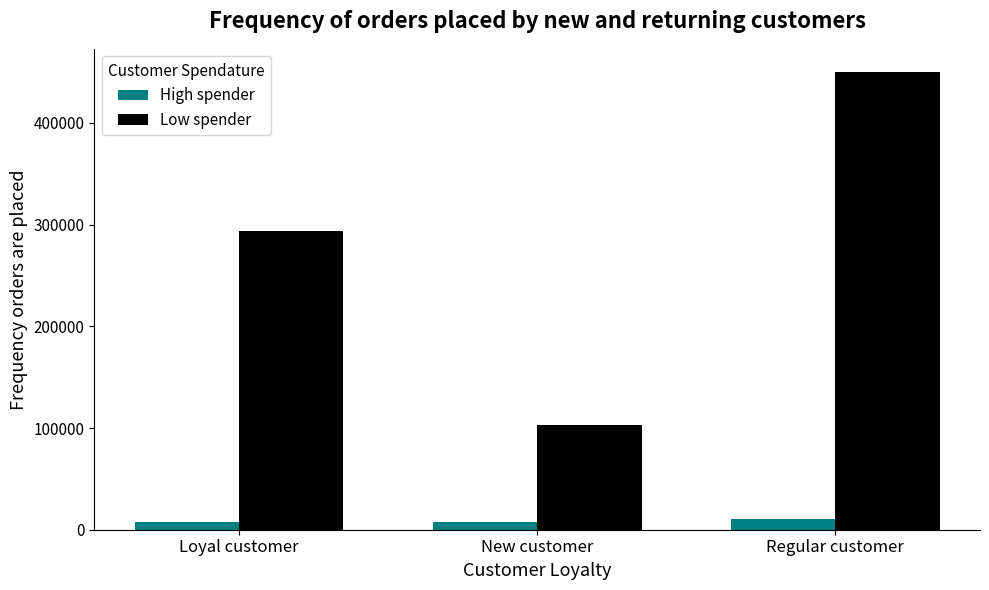

What is the greatest value displayed?

450364.9